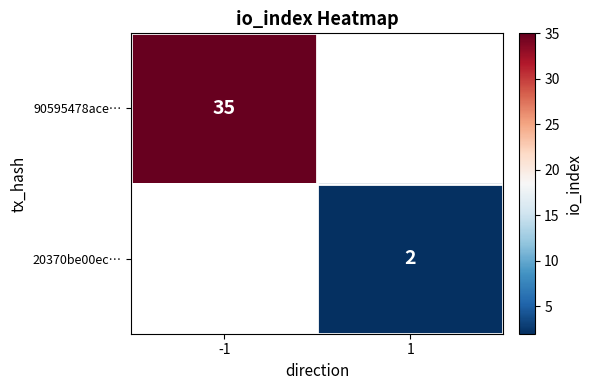

Is the value of 20370be00ec… at 1 greater than the value of 90595478ace… at -1?

No